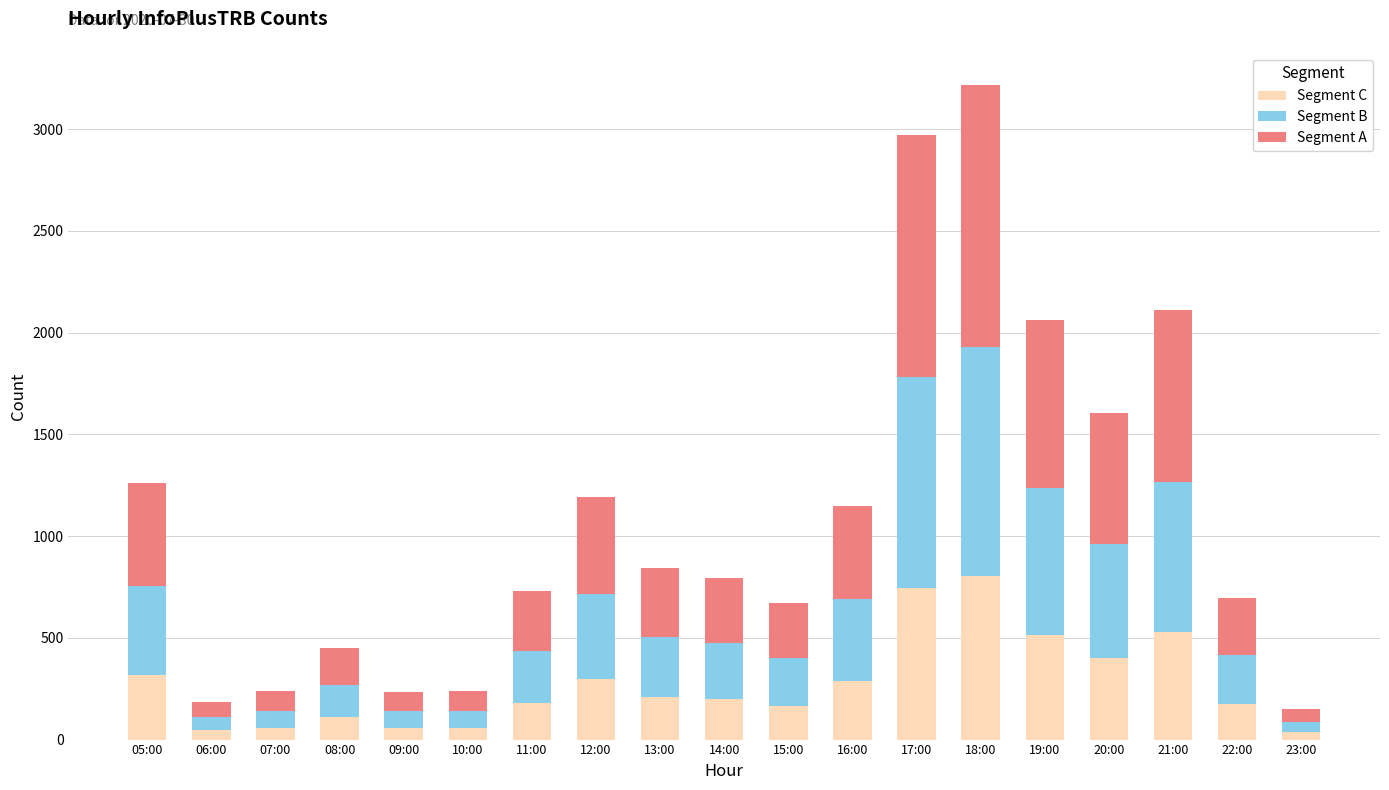

What is the highest value of the Segment C series?

803